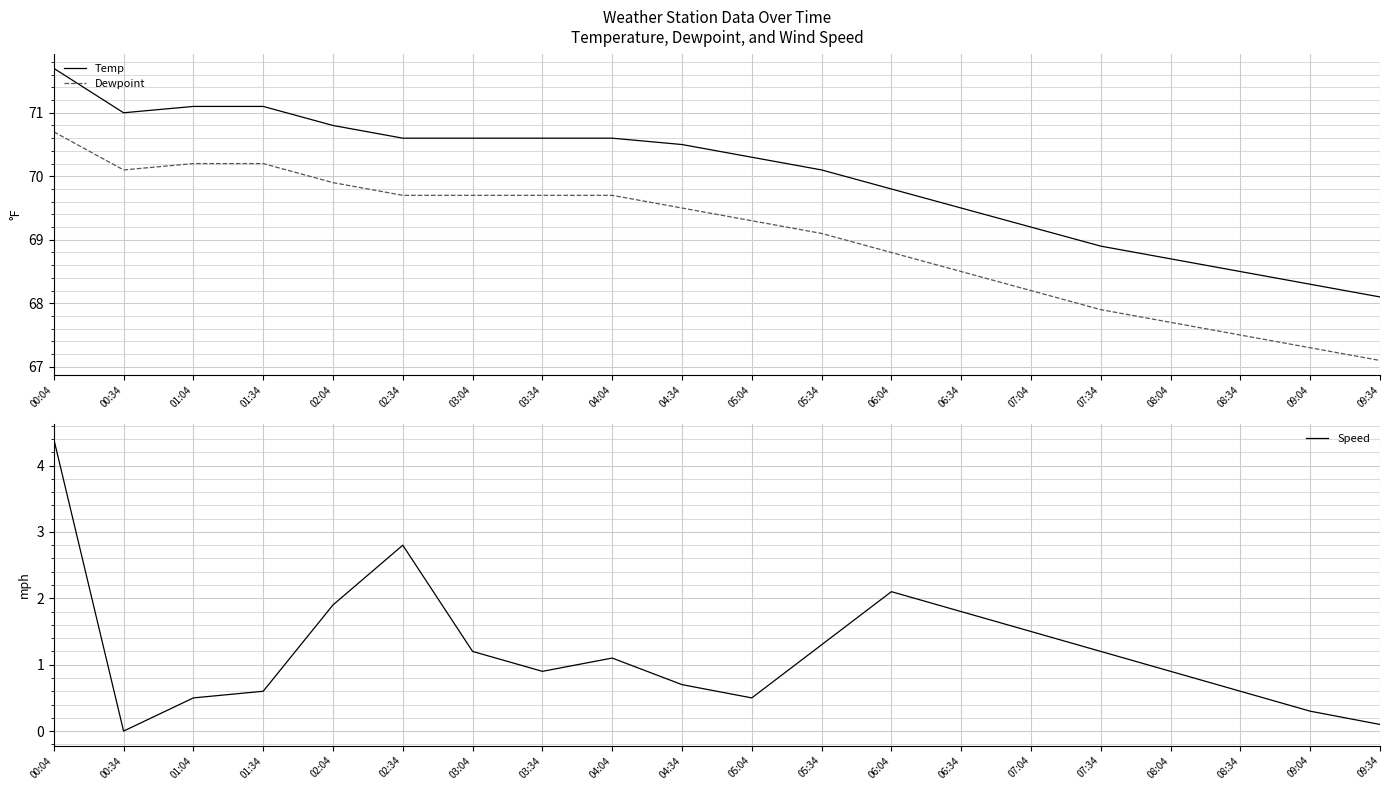

How many lines are shown in the chart?

3